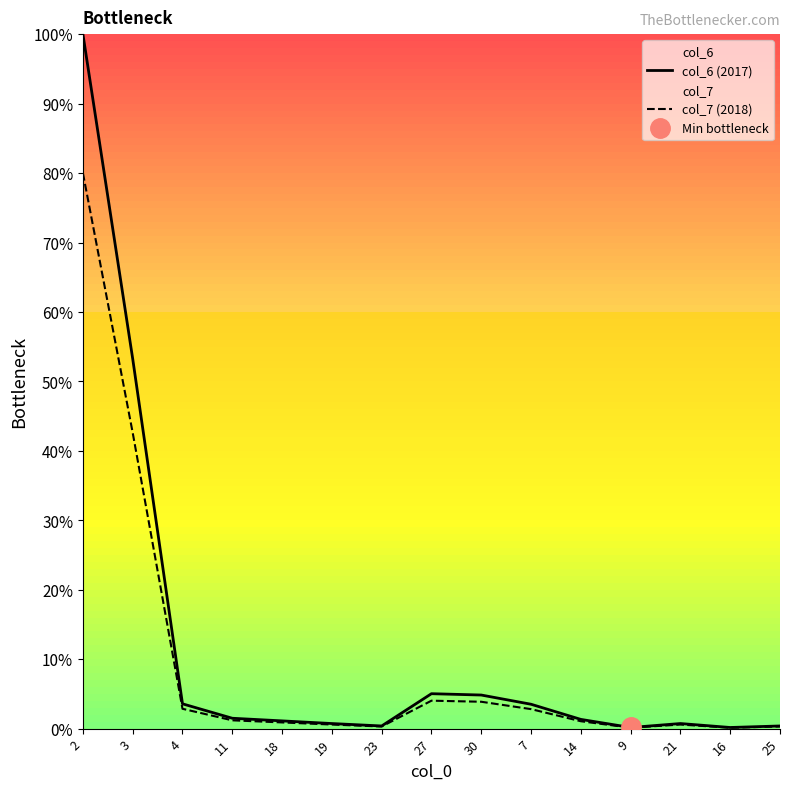

What is the average value of the col_6 (2017) series?

11.8